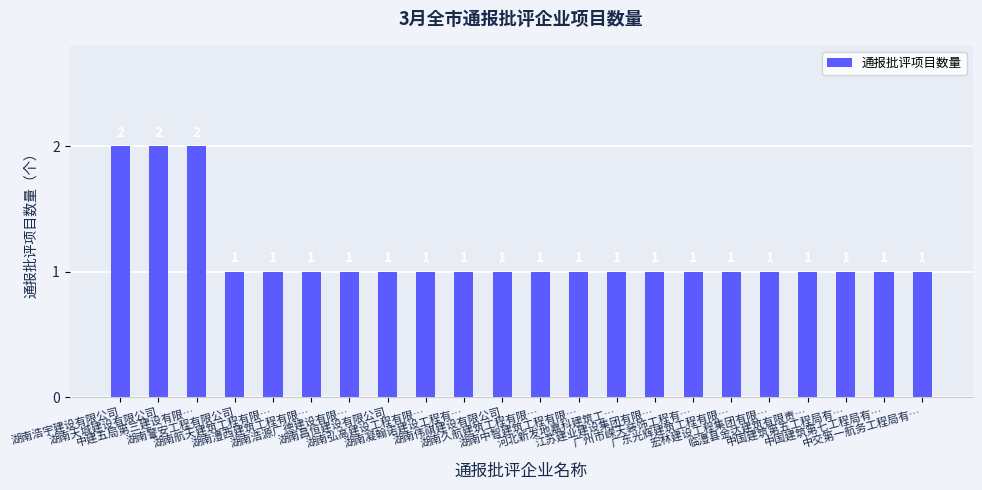

How many categories are shown in the chart?

22